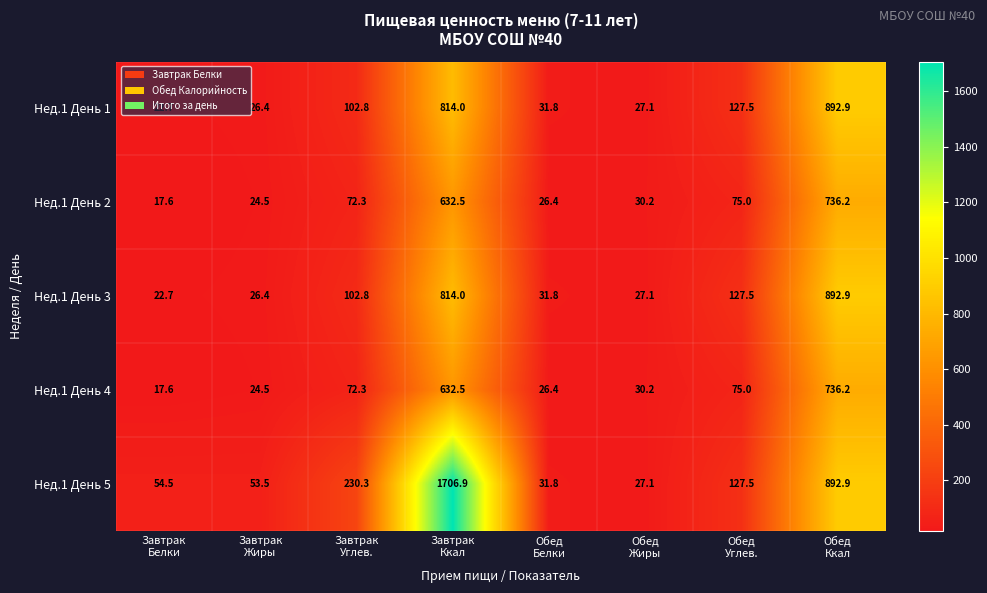

Which series has the widest spread of values?

Нед.1 День 5